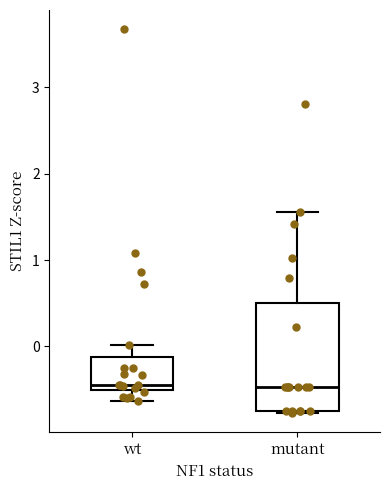

Which box is the tallest, from its lower edge to its upper edge?

mutant